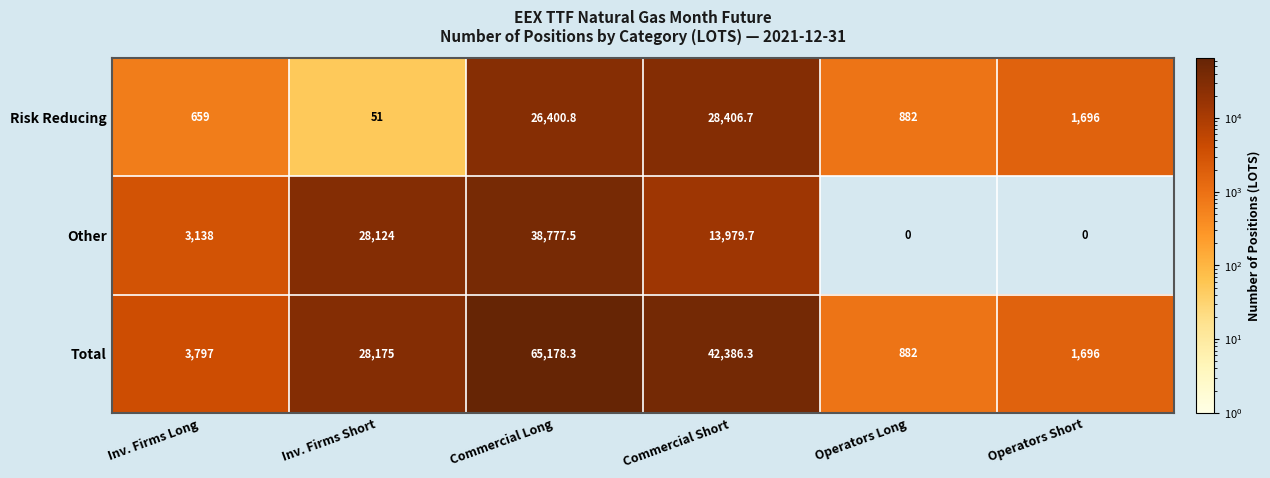

True or false: Other has a value of -18291.8 at Operators Short.

False